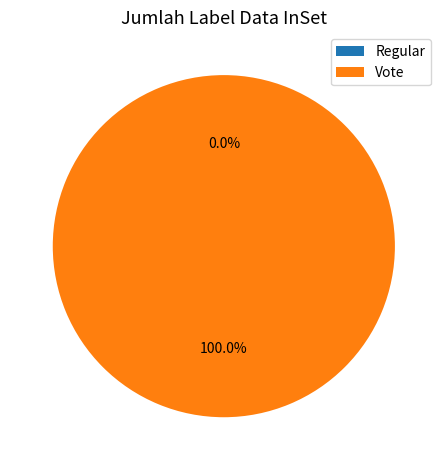

The Regular slice represents 0% of the pie. True or false?

True